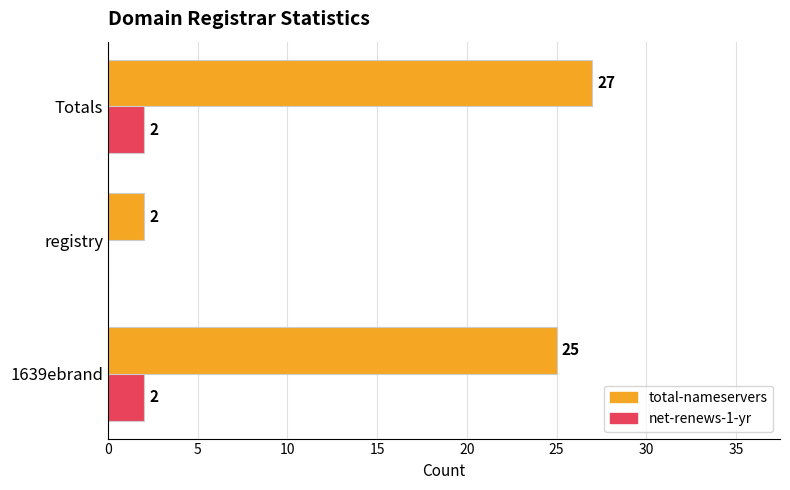

At which label is total-nameservers closest to 14?

1639ebrand